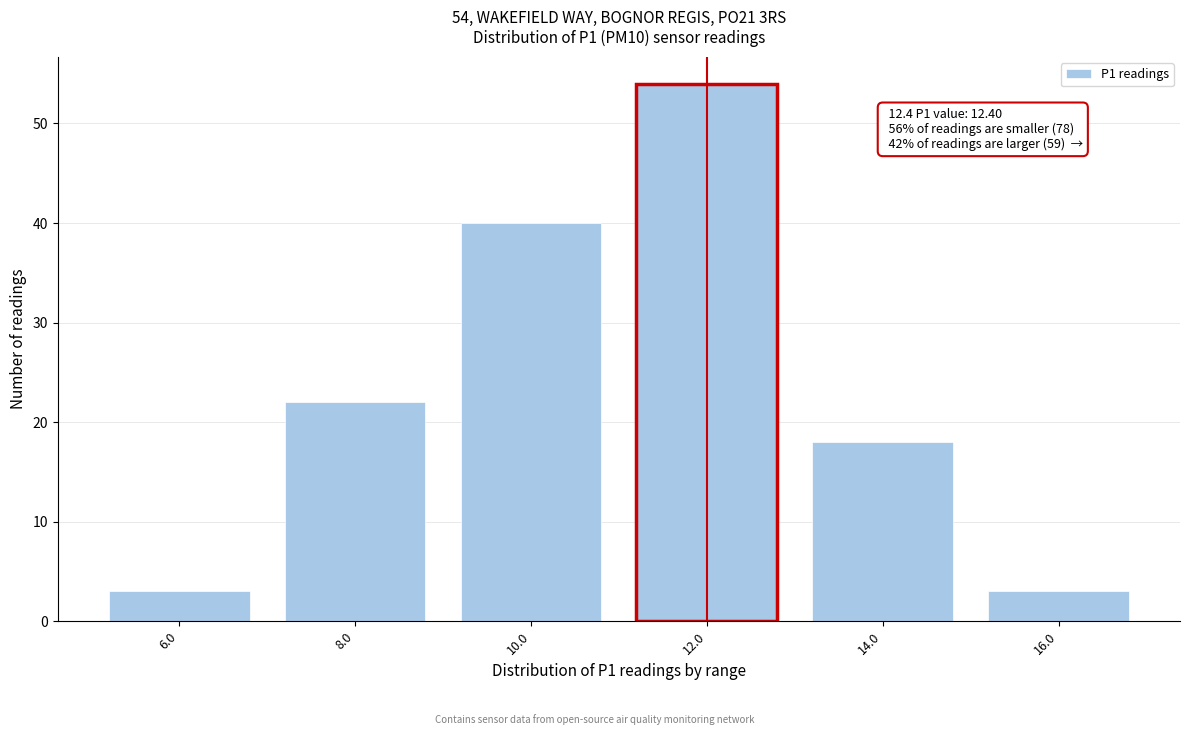

Reading left to right, extract all data points from this chart.

6.0=3	8.0=22	10.0=40	12.0=54	14.0=18	16.0=3